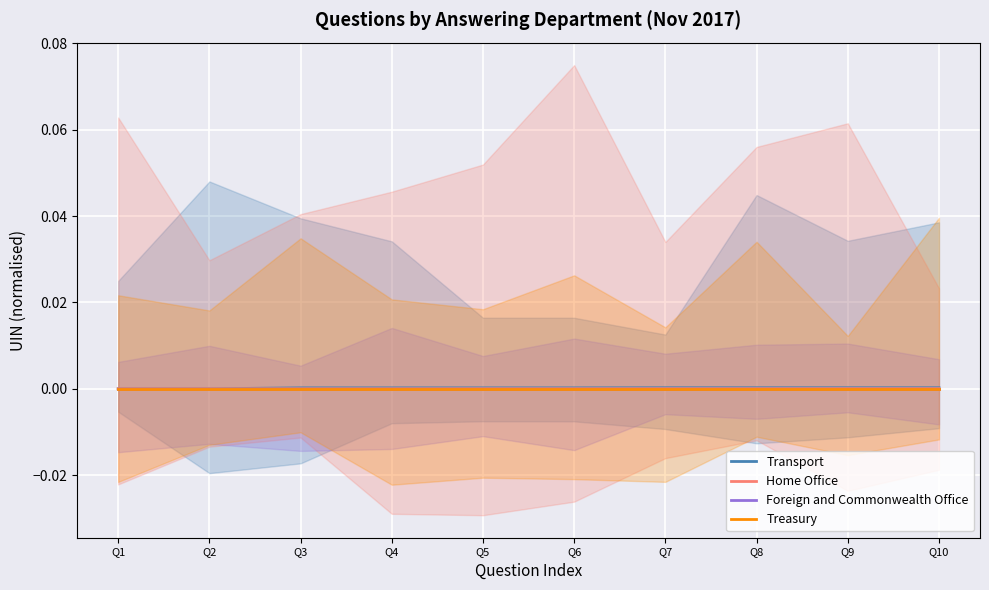

Count the number of categories in the chart.

10